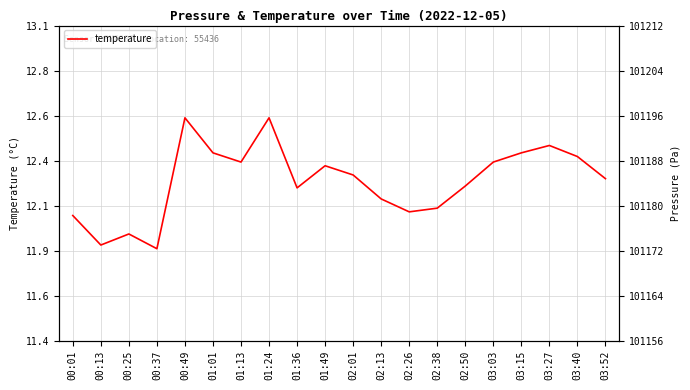

True or false: temperature has a value of 6.5 at 01:01.

False